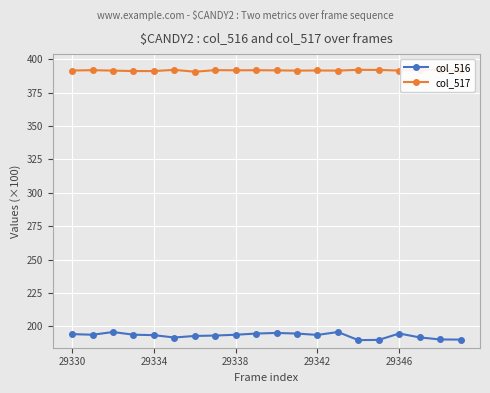

True or false: col_516 and col_517 cross at least once.

False